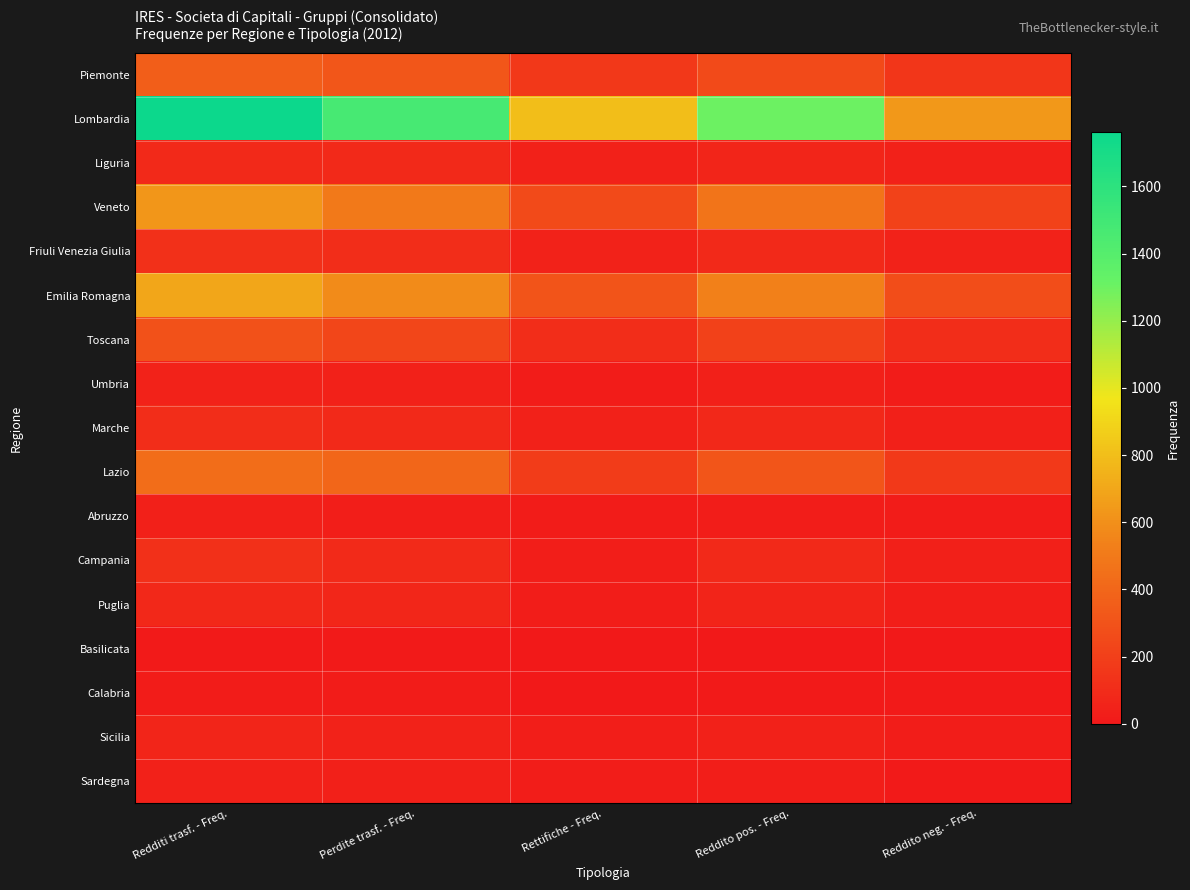

What is the spread (max minus min) of values at Rettifiche - Freq.?

795